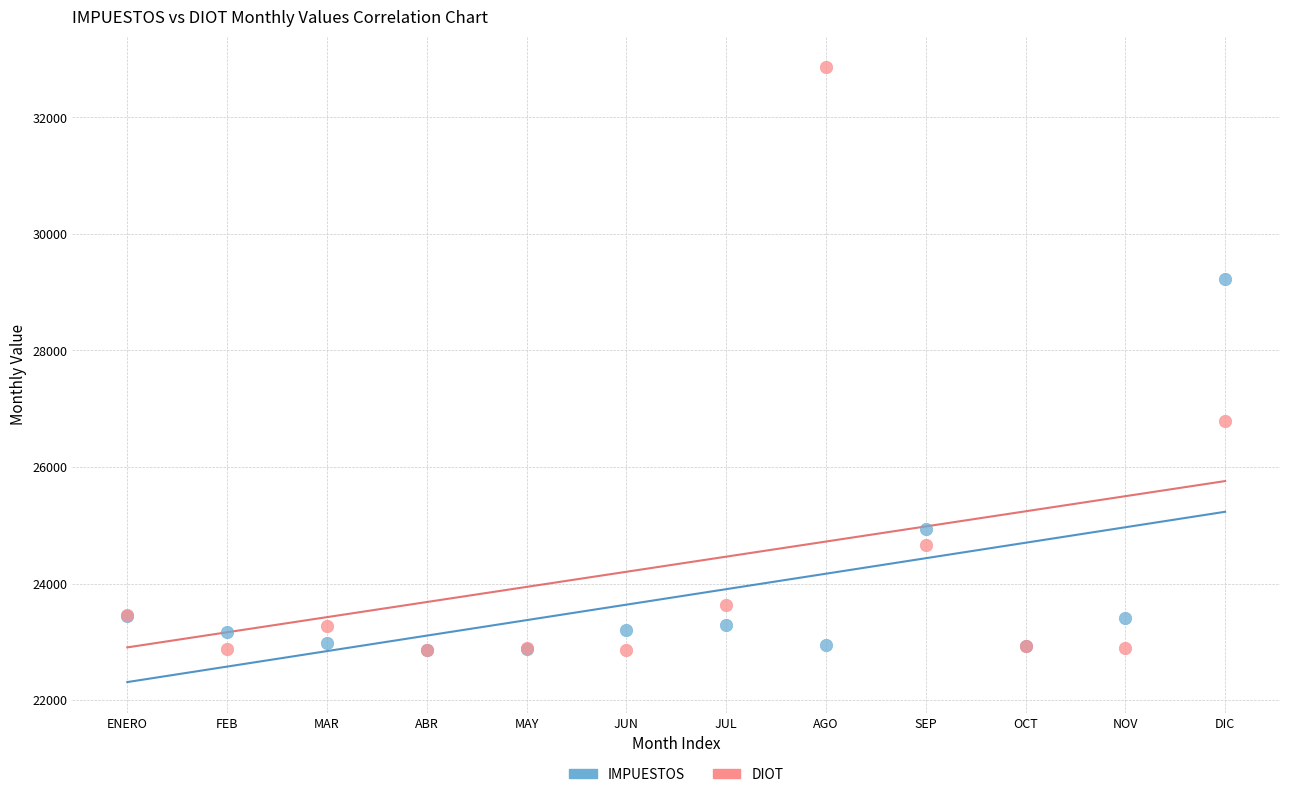

In the DIOT series, what Y value is closest to 27857?

26795.7